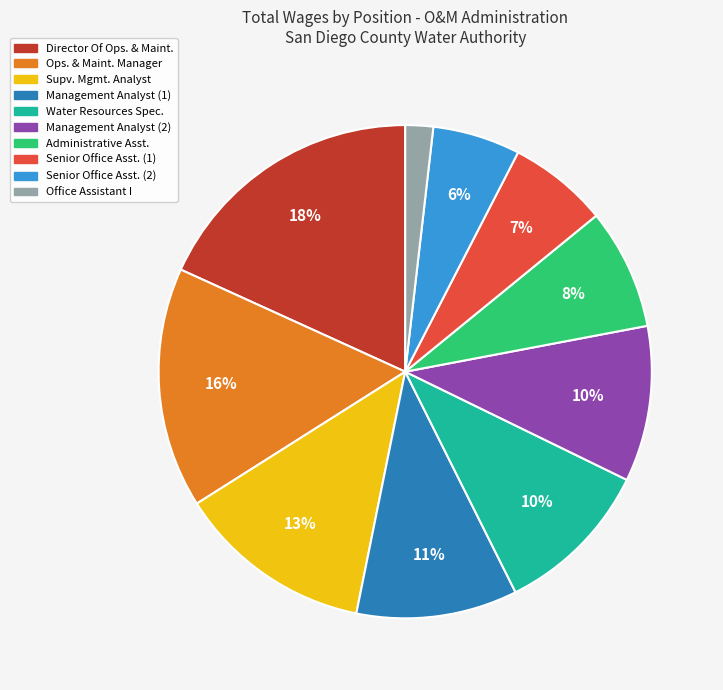

To the nearest percent, what is the difference between the largest and smallest slice percentages?

16%